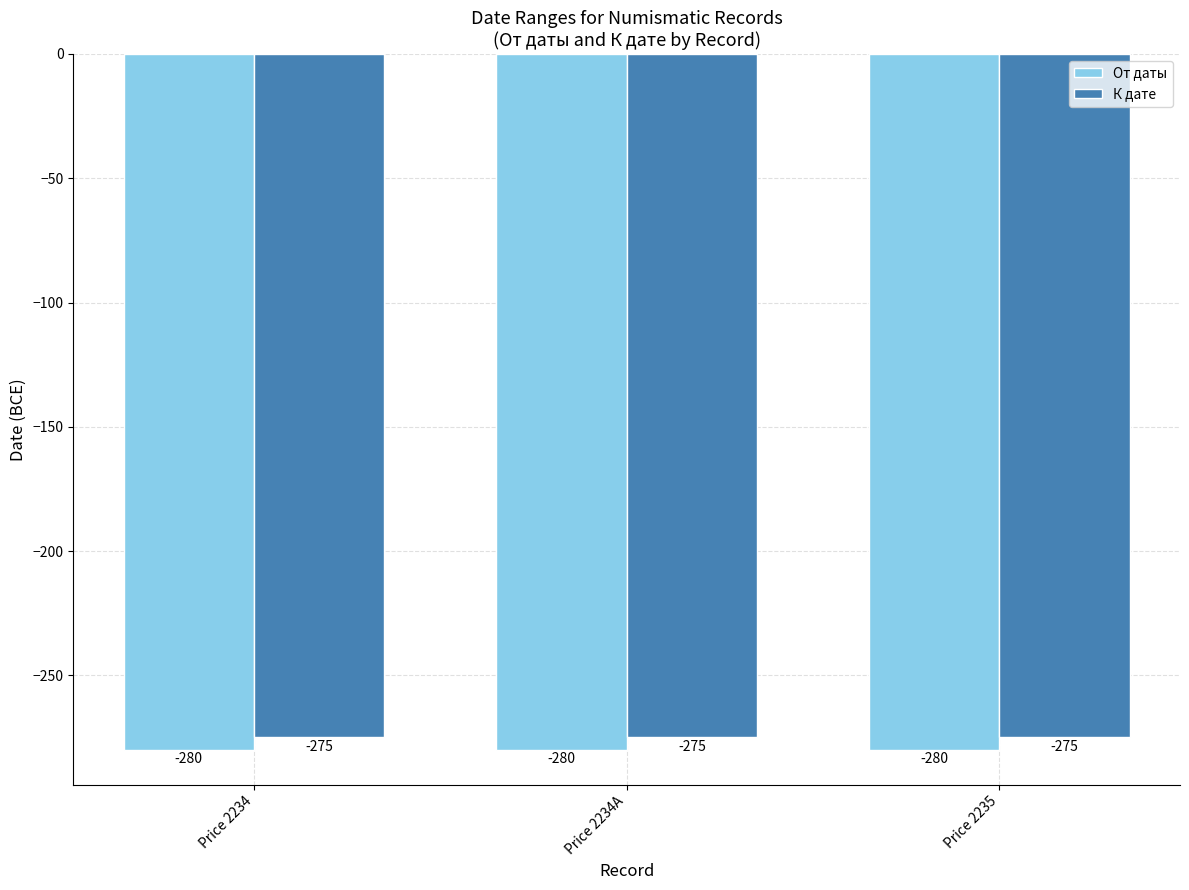

What is the sum of all От даты values?

-840